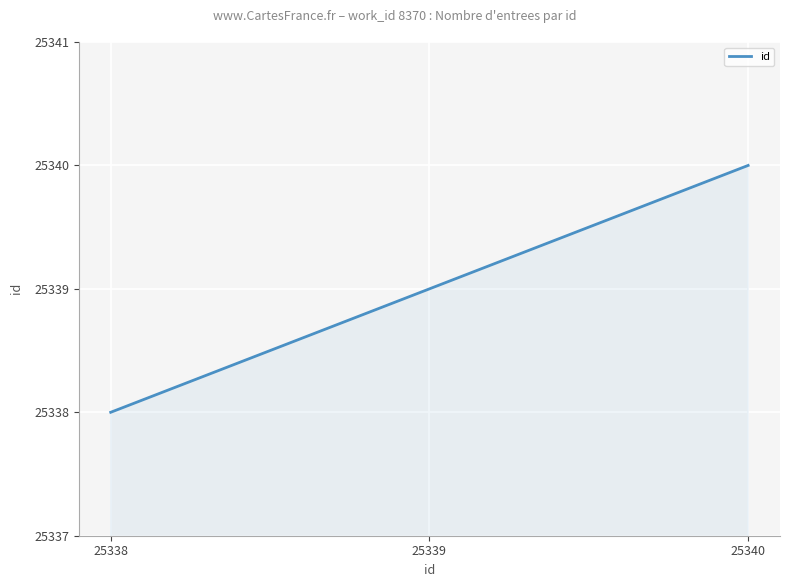

Reading left to right, transcribe all the data shown in this chart.

8370=25338	8370=25339	8370=25340